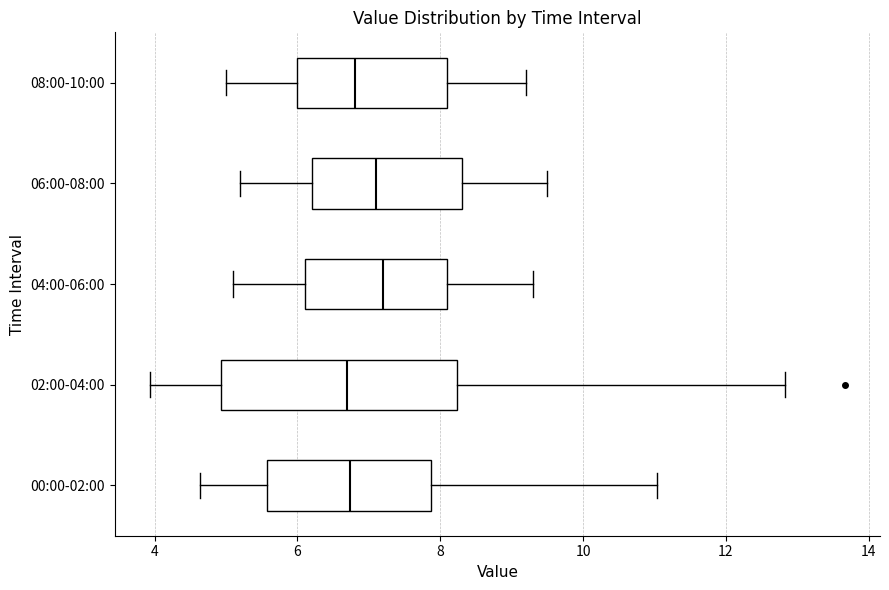

Reading bottom to top, read every box against the x-axis: the position of its median line, the range the box covers, and the ends of its whiskers. The values are not printed on the chart, so give them approximately, as read against the axis.

00:00-02:00: median 6.8, box 5.6 to 7.8, whiskers 4.6 to 11.0
02:00-04:00: median 6.8, box 5.0 to 8.2, whiskers 4.0 to 12.8
04:00-06:00: median 7.2, box 6.2 to 8.2, whiskers 5.2 to 9.4
06:00-08:00: median 7.2, box 6.2 to 8.4, whiskers 5.2 to 9.6
08:00-10:00: median 6.8, box 6.0 to 8.2, whiskers 5.0 to 9.2